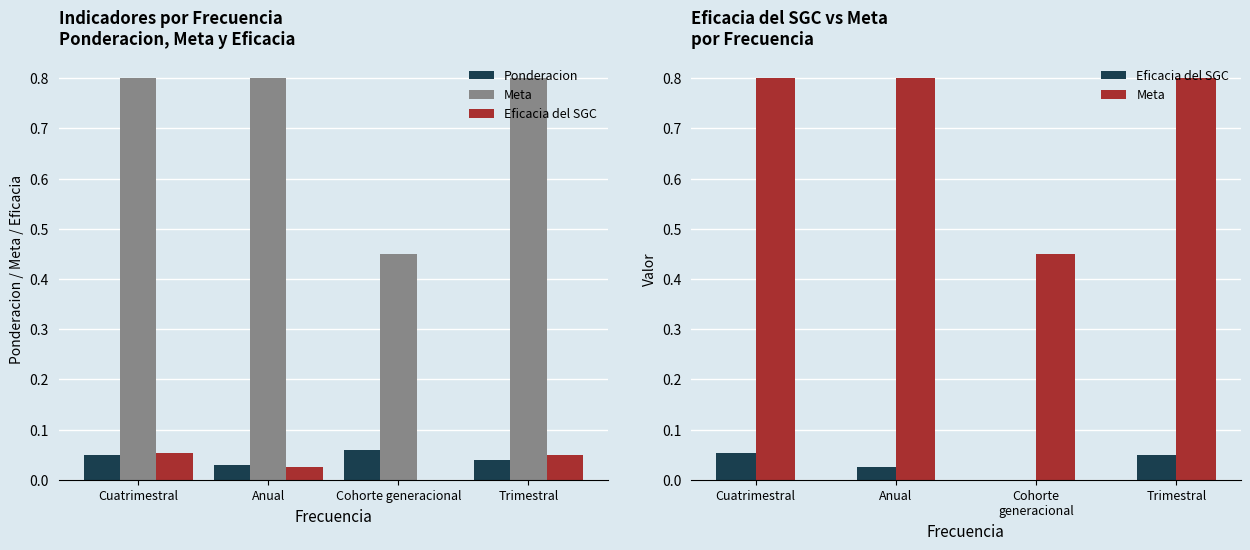

Read the Ponderacion value at Cuatrimestral.

0.1